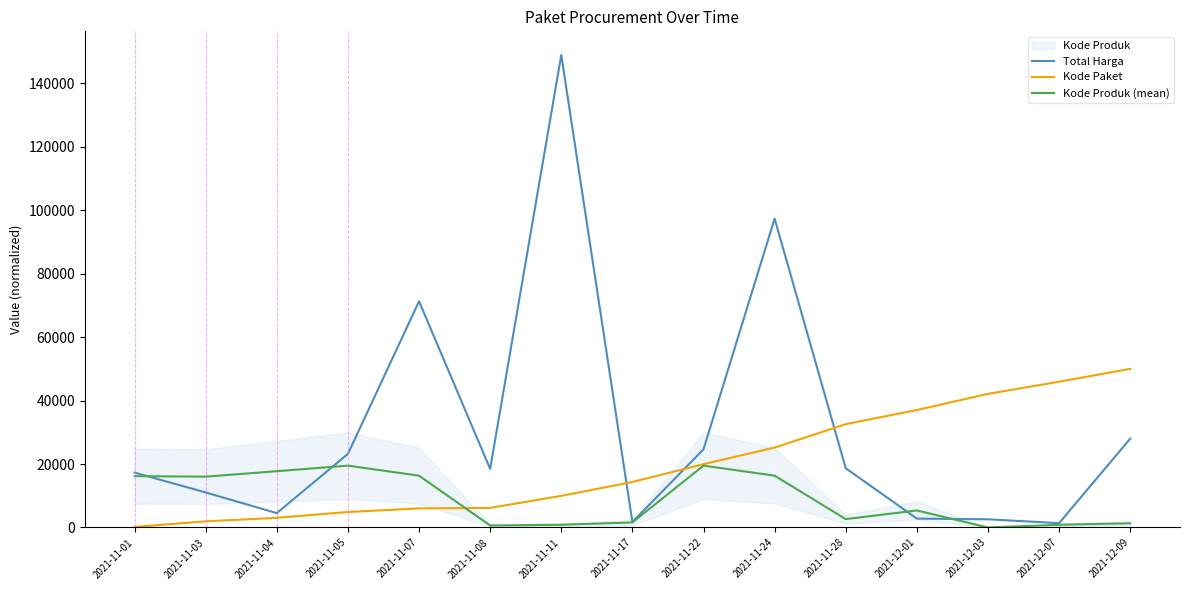

In Kode Produk (mean), how many points are lower than both neighbors (excluding endpoints)?

4